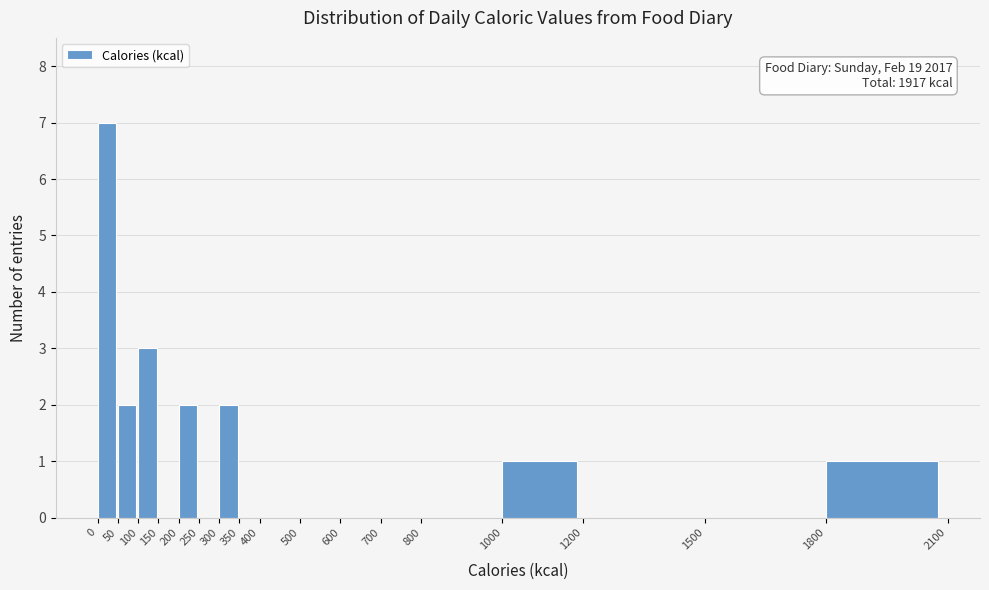

Which range on the x-axis has the tallest bar?

0 to 50